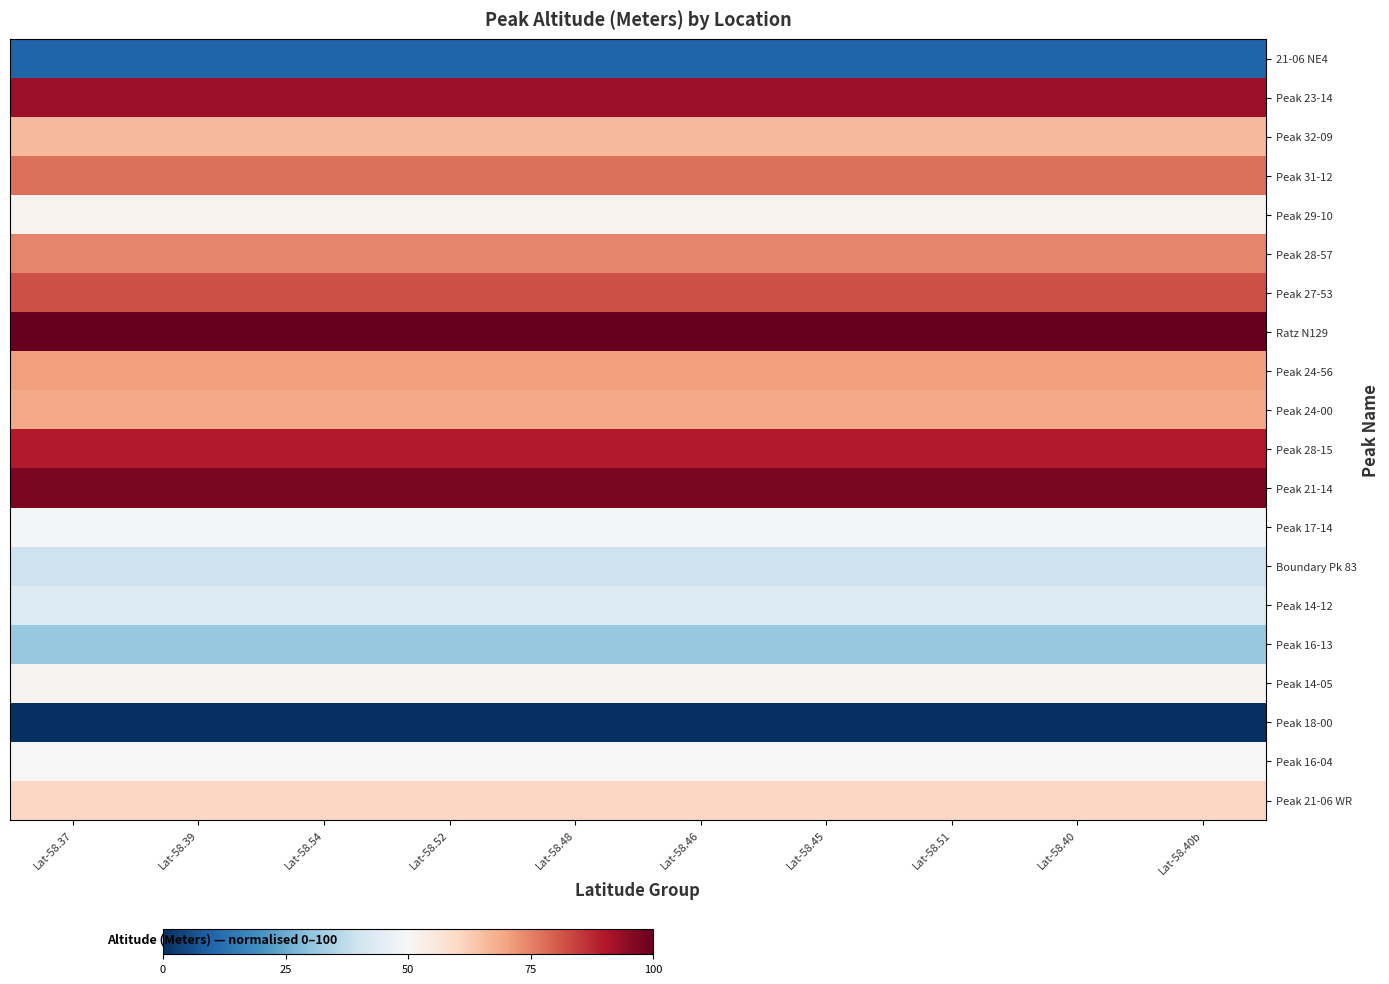

Rank the series at Lat-58.37 from highest to lowest value.

Ratz N129, Peak 21-14, Peak 23-14, Peak 28-15, Peak 27-53, Peak 31-12, Peak 28-57, Peak 24-56, Peak 24-00, Peak 32-09, Peak 21-06 WR, Peak 29-10, Peak 14-05, Peak 16-04, Peak 17-14, Peak 14-12, Boundary Pk 83, Peak 16-13, 21-06 NE4, Peak 18-00